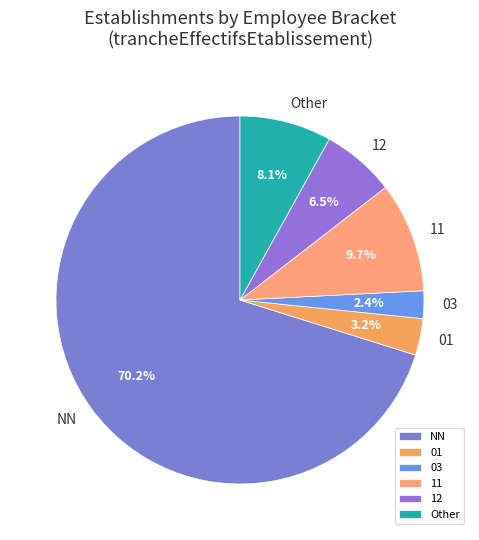

What is the total percentage of Other and 01?

11.3%